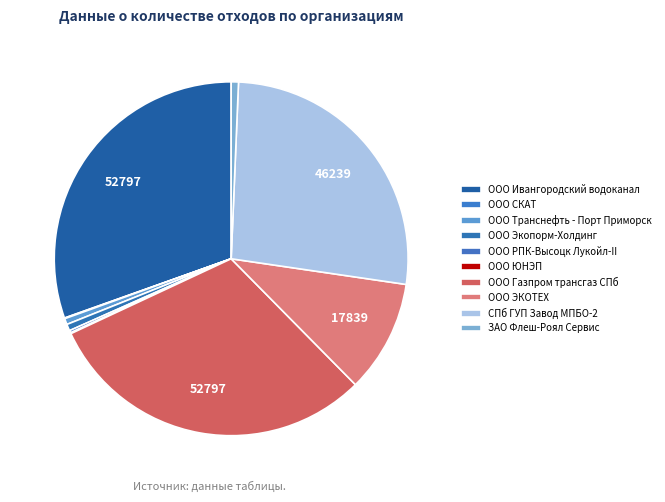

Between ООО Газпром трансгаз СПб and ООО ЭКОТЕХ, which is larger?

ООО Газпром трансгаз СПб